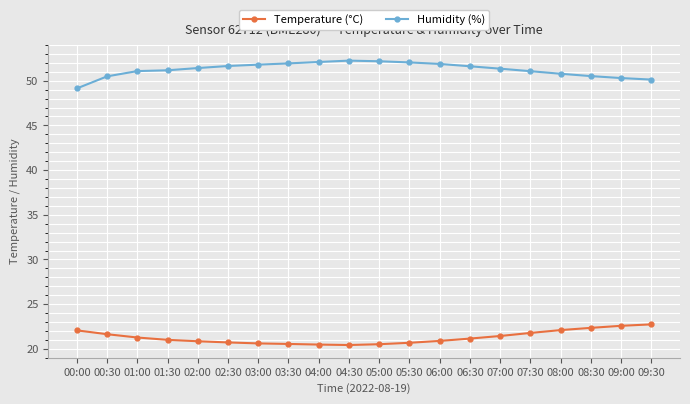

Rank the series by their maximum value, from lowest to highest.

Temperature (°C), Humidity (%)